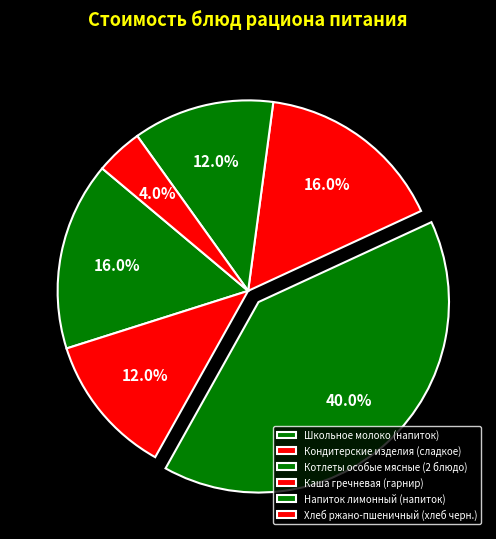

What percentage is the Школьное молоко (напиток) slice, to the nearest percent?

16%